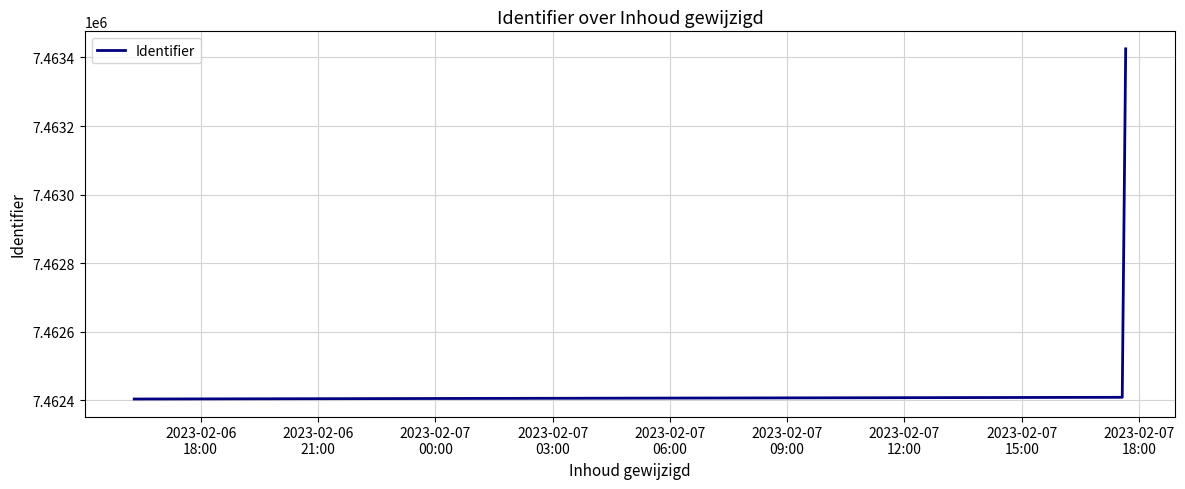

What is the difference between the maximum and minimum values?

1021